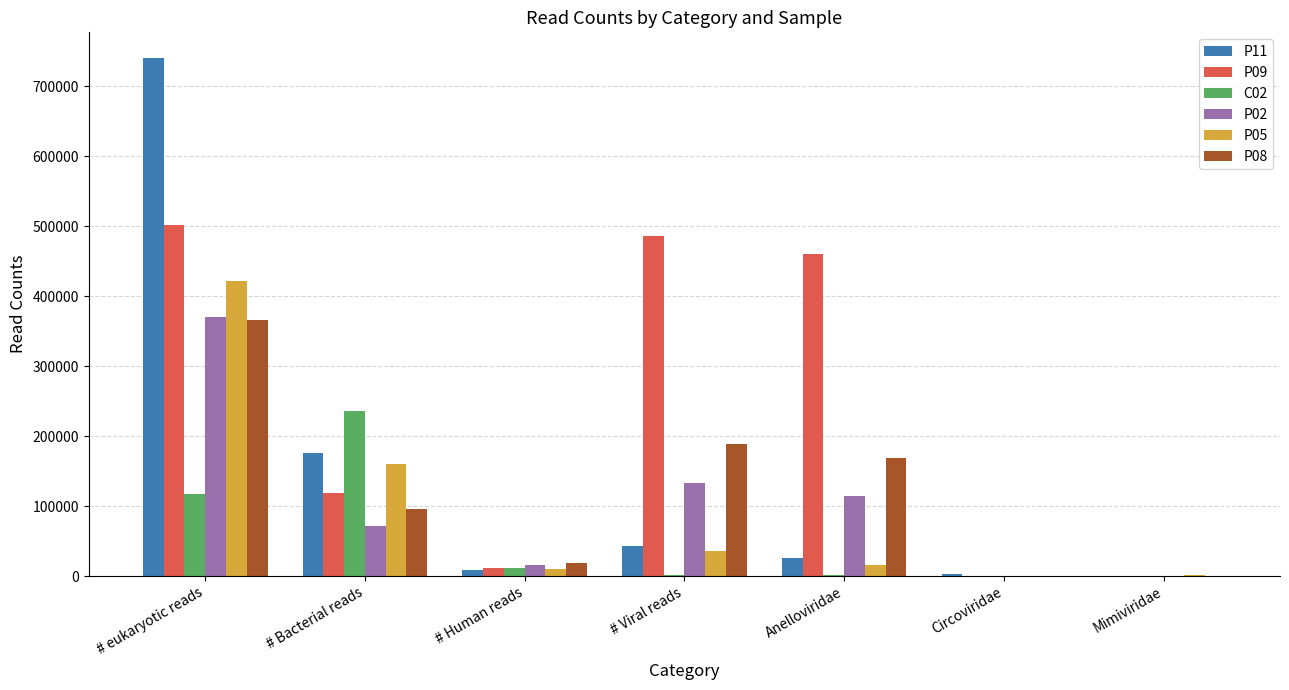

How many groups of bars are there?

7